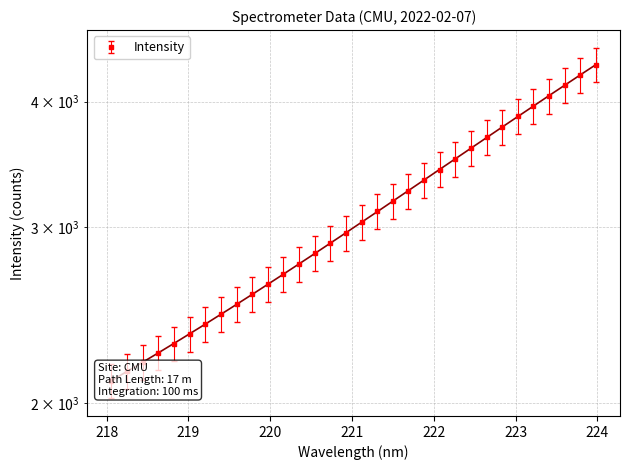

What is the difference between the values at 222.6447 and 219.9712?

1056.4